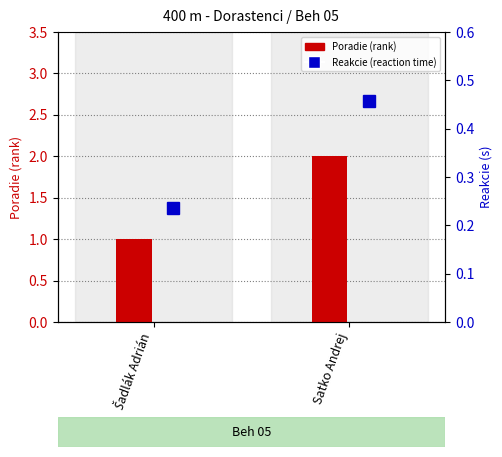

The value of Poradie at Šadlák Adrián is 1.5. True or false?

False